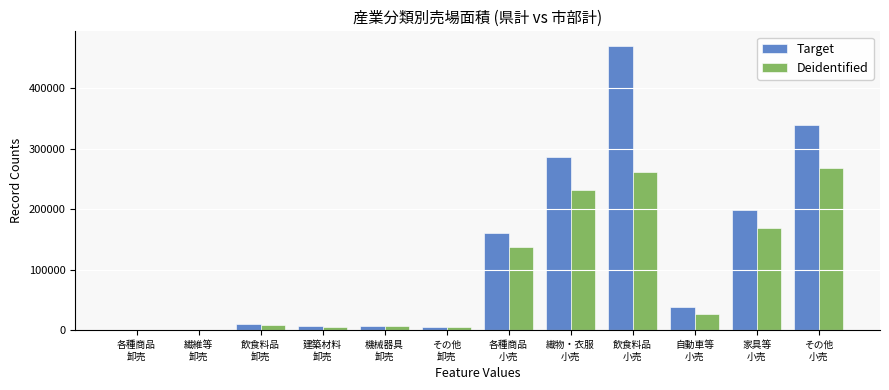

What value does the Deidentified series have at 織物・衣服
小売?

231178